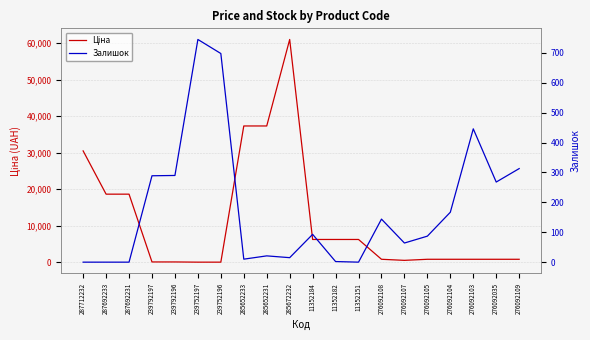

What is the spread (max minus min) of values at 285652231?

37322.0